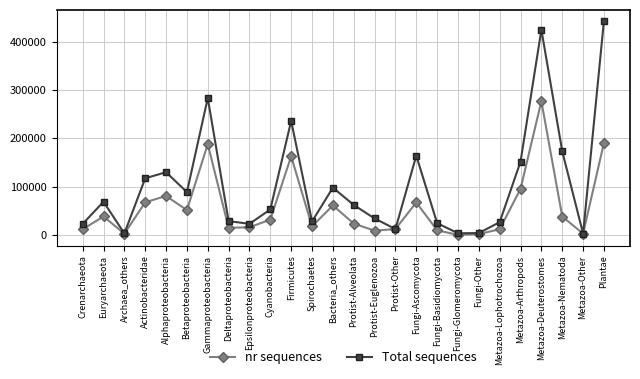

What is the label of the 18th point from the left?

Fungi-Basidiomycota